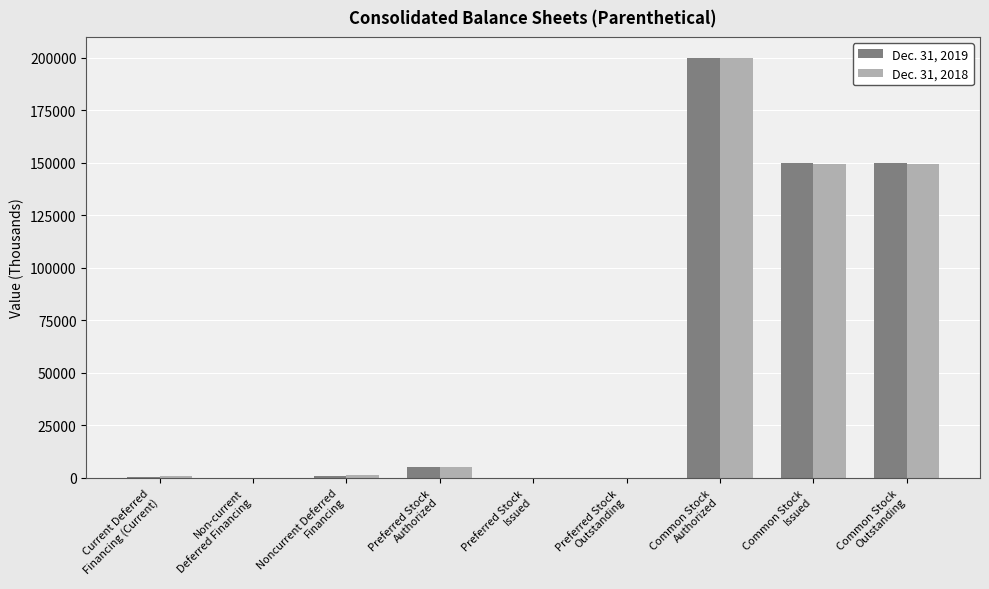

What is the greatest value displayed?

200000